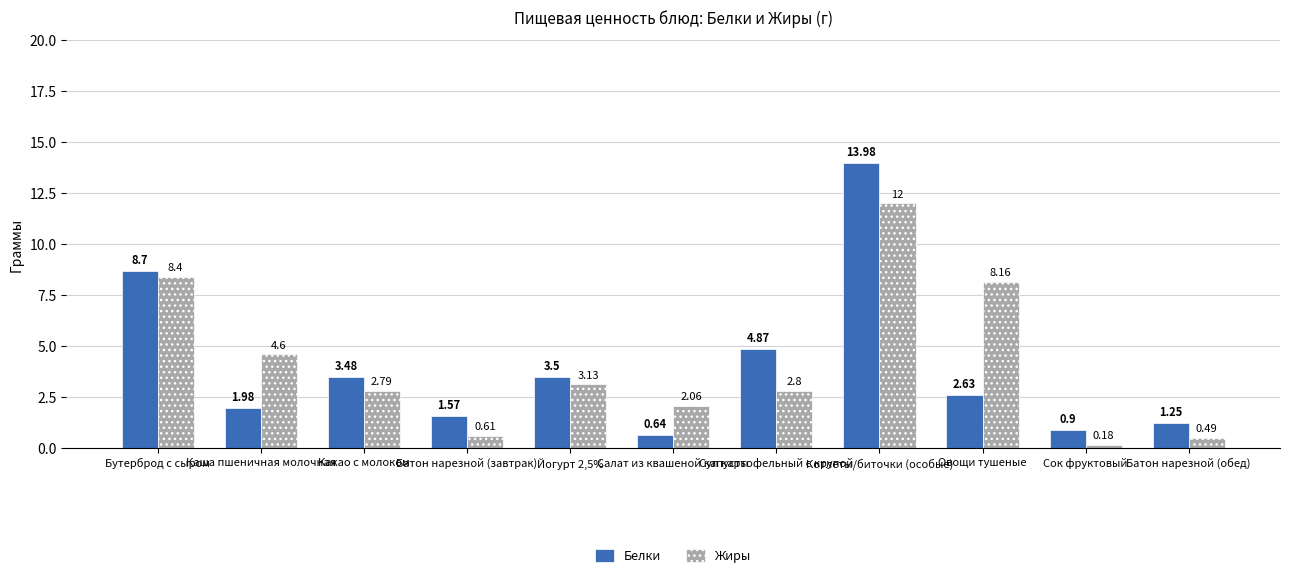

The Белки series shows 2.5 at Батон нарезной (завтрак). True or false?

False